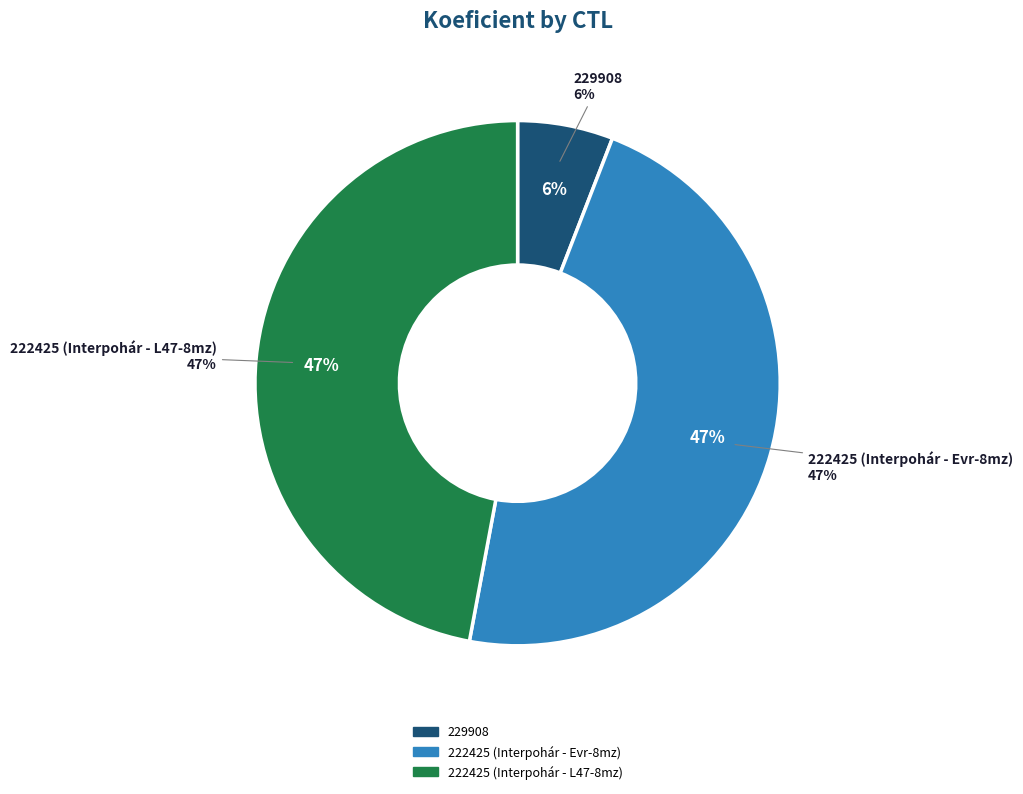

Is it true that 222425 (Interpohár - L47-8mz) is 47% of the pie?

True